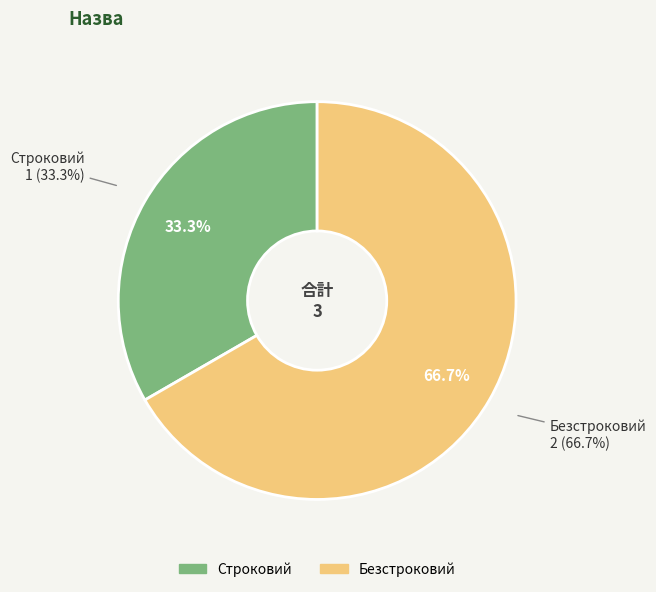

Is the sum of Строковий and Безстроковий greater than half?

Yes